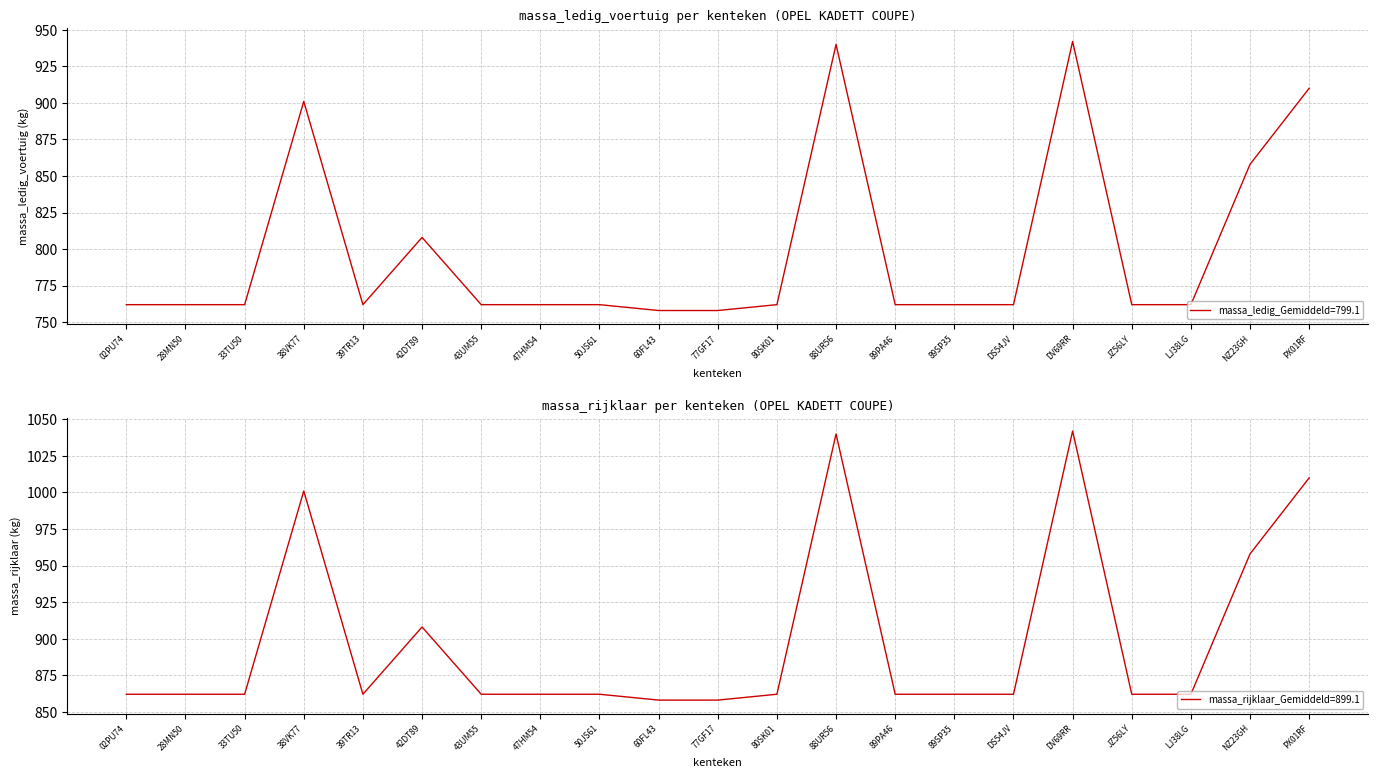

True or false: massa_rijklaar and massa_ledig_voertuig cross at least once.

False